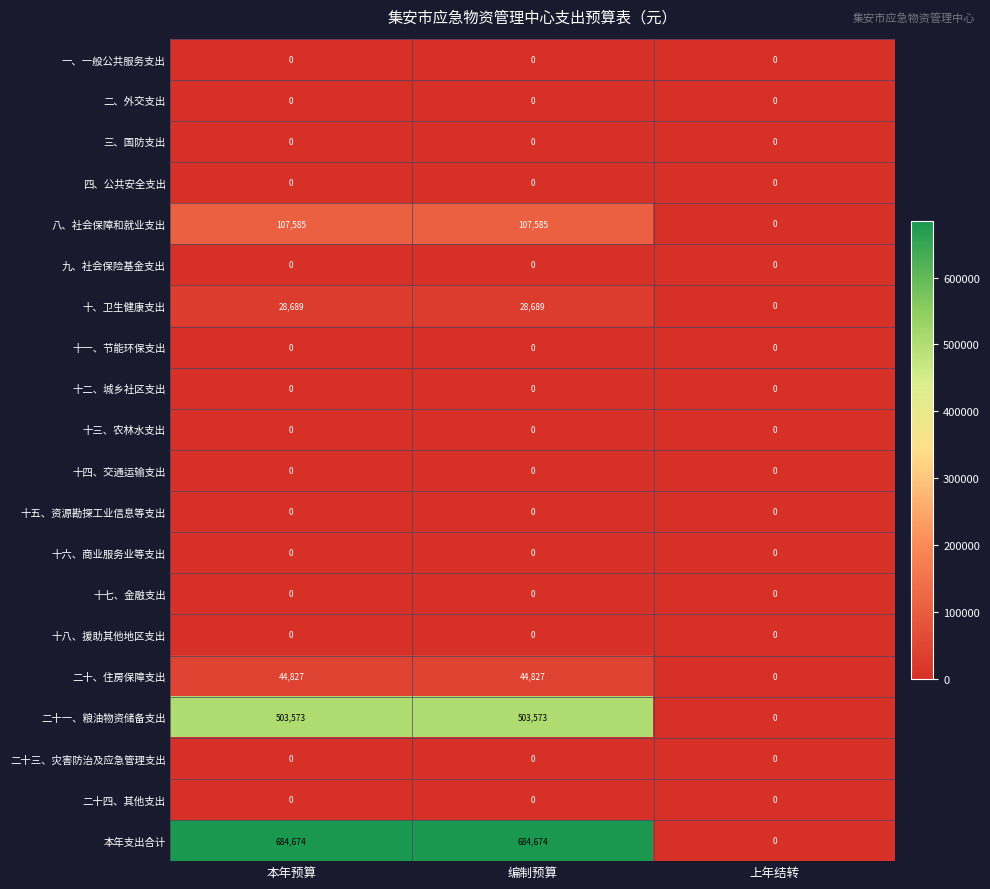

What is the difference between the 本年支出合计 values at 上年结转 and 本年预算?

684674